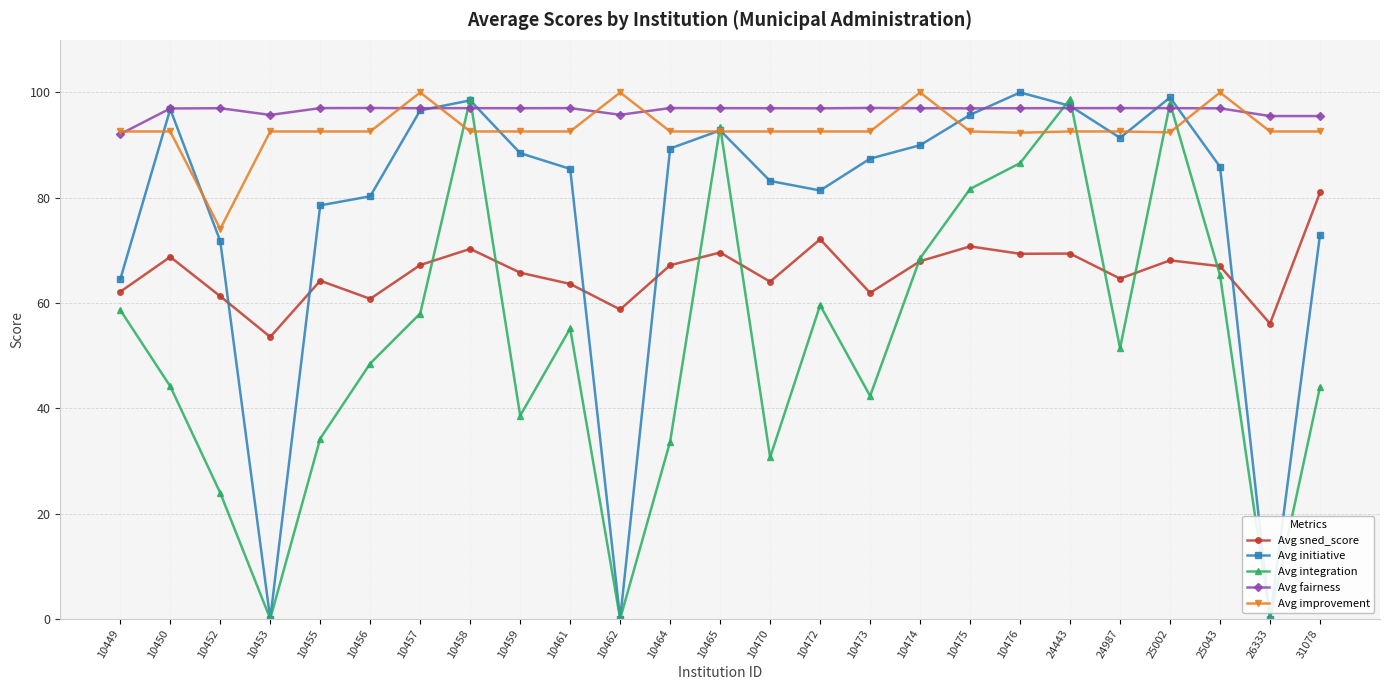

The Avg fairness series shows 97.1 at 10473. True or false?

True